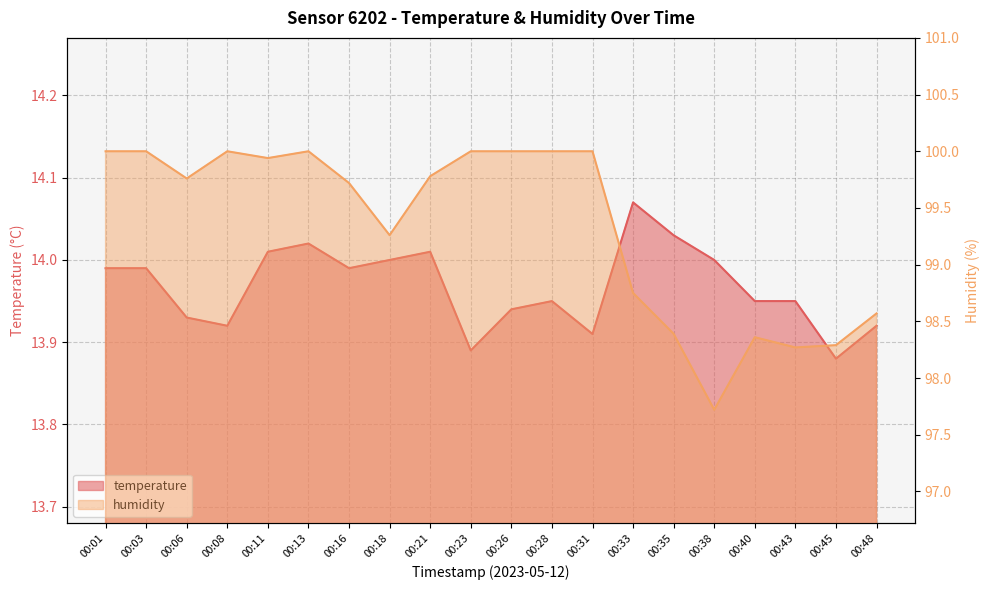

What is the highest value of the temperature series?

14.1